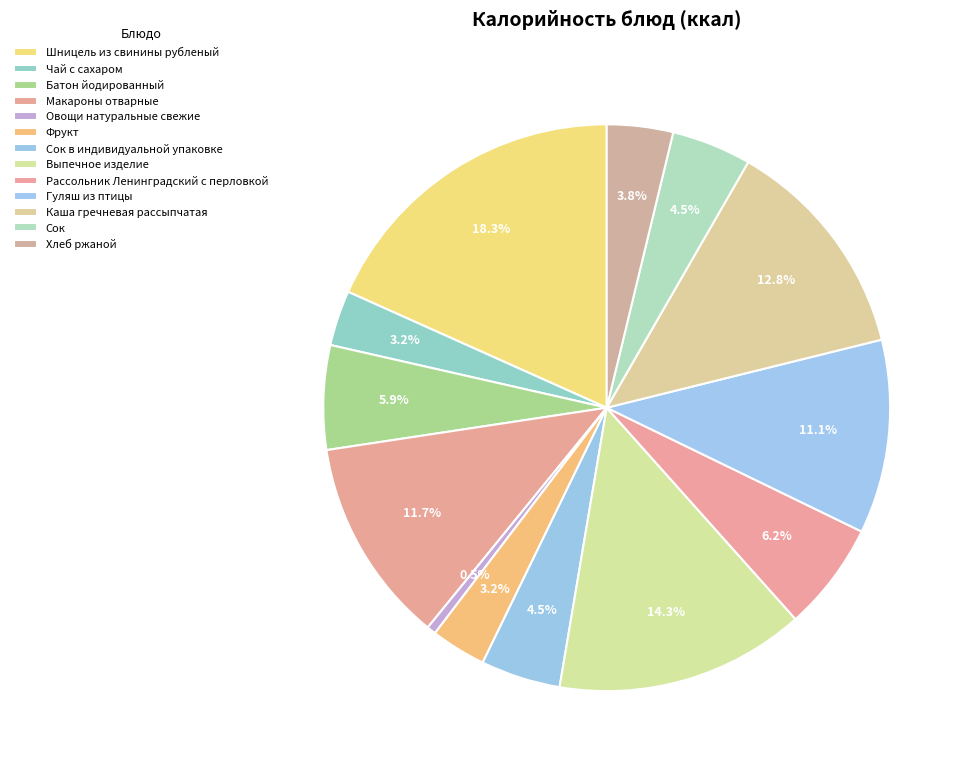

To the nearest percent, what percentage of the pie is Макароны отварные?

12%